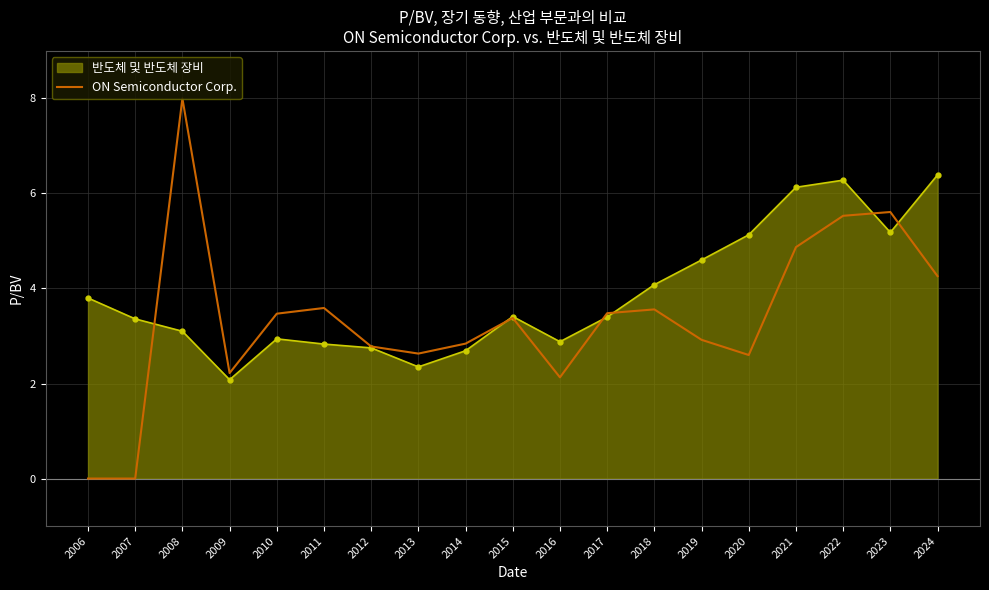

The value of 반도체 및 반도체 장비 at 2016 is 1.8. True or false?

False